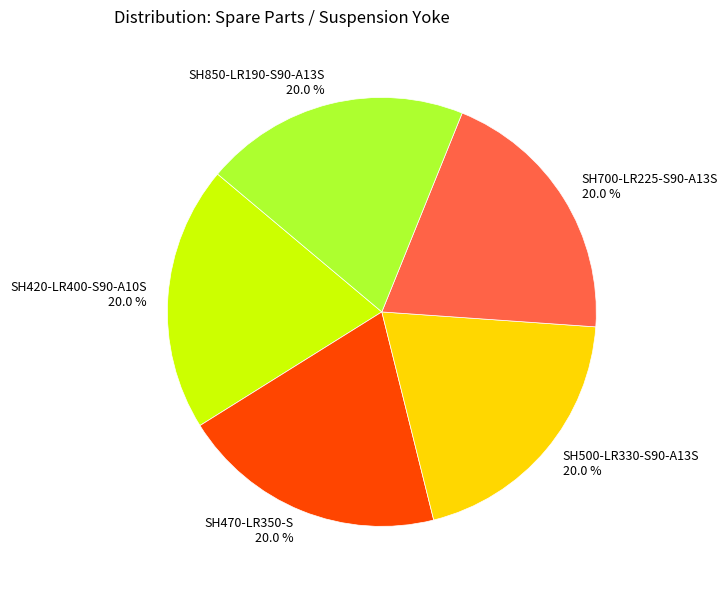

How many segments does this pie chart have?

5